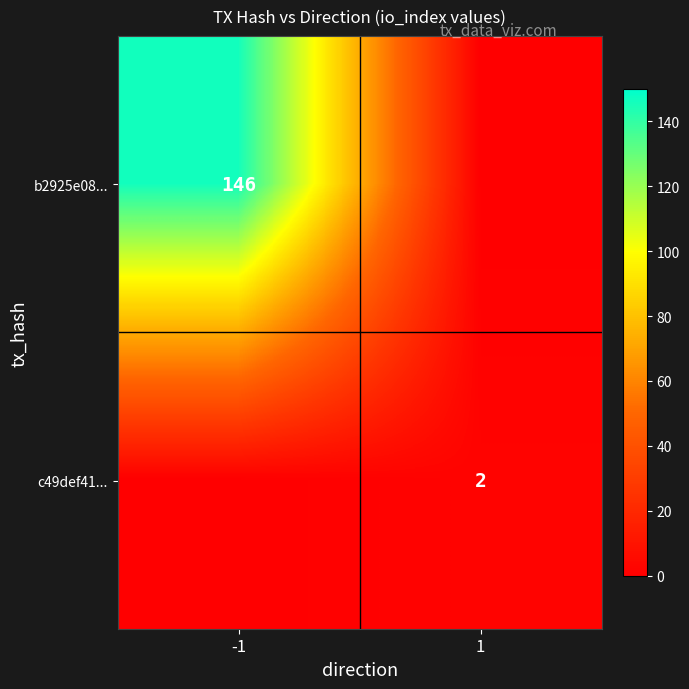

Is the value of c49def41... at 1 greater than the value of b2925e08... at -1?

No